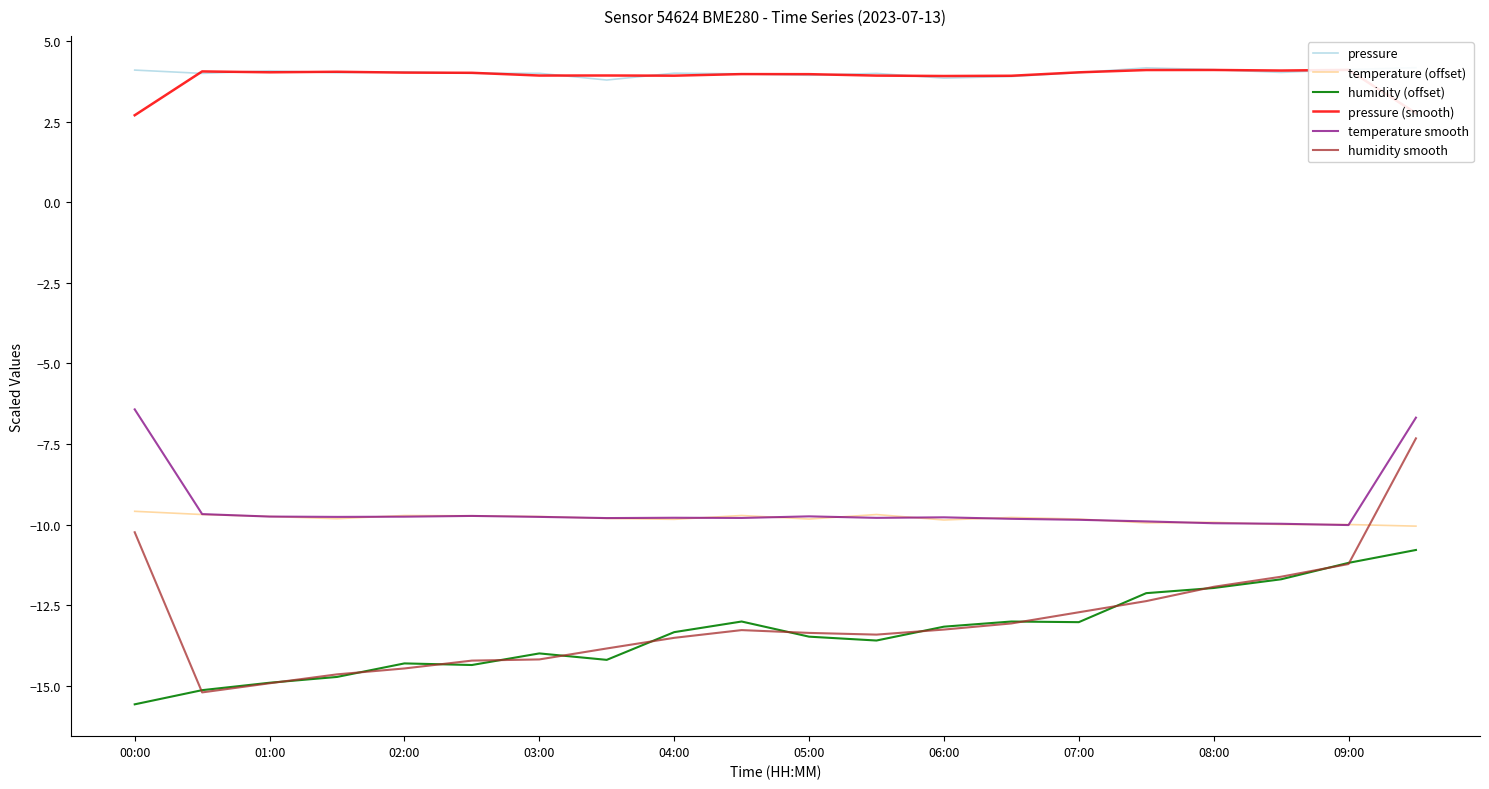

List the series in order of their peak value, highest first.

pressure, pressure (smooth), temperature smooth, humidity smooth, temperature (offset), humidity (offset)